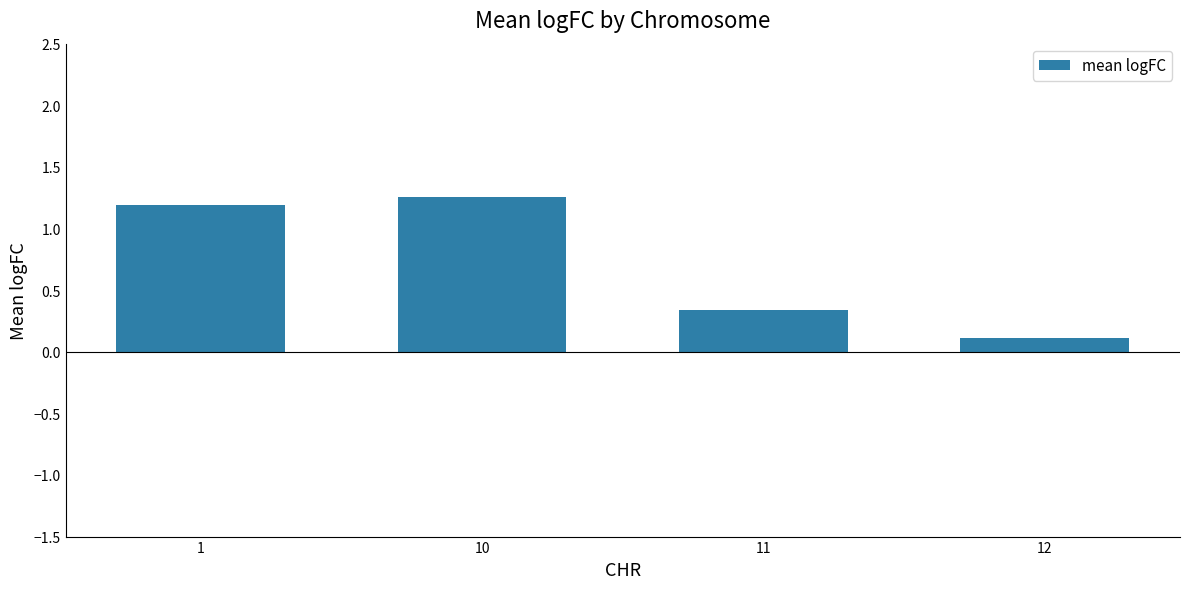

What is the difference between the maximum and second lowest values?

0.9